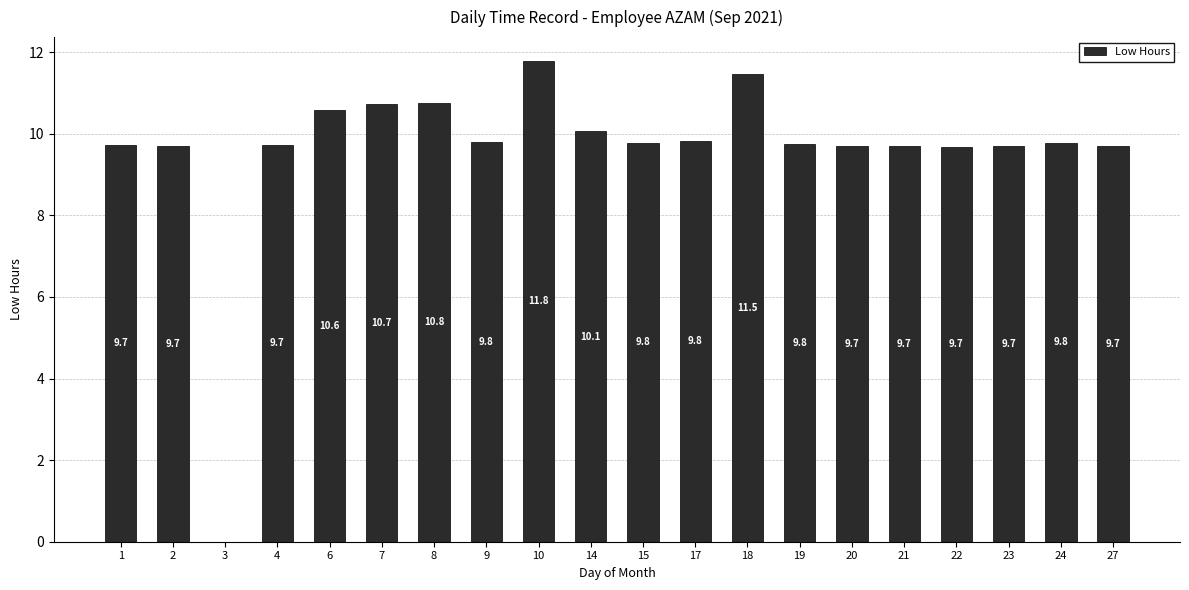

Is it true that the value at 21 is 9.7?

True